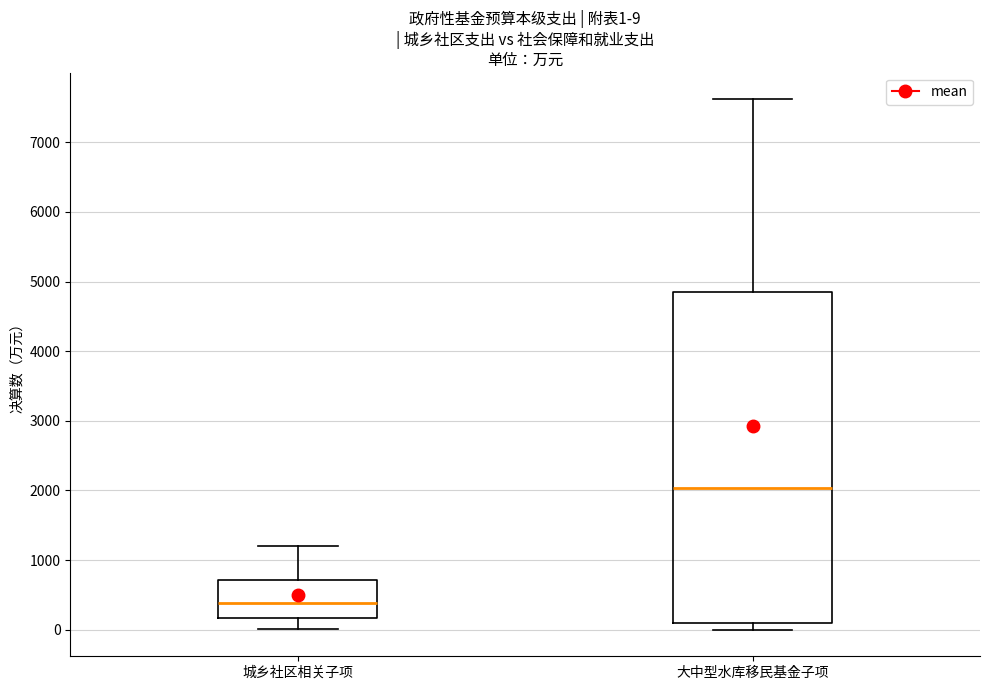

Comparing the boxes themselves (not the whiskers), which one is the tallest?

大中型水库移民基金子项